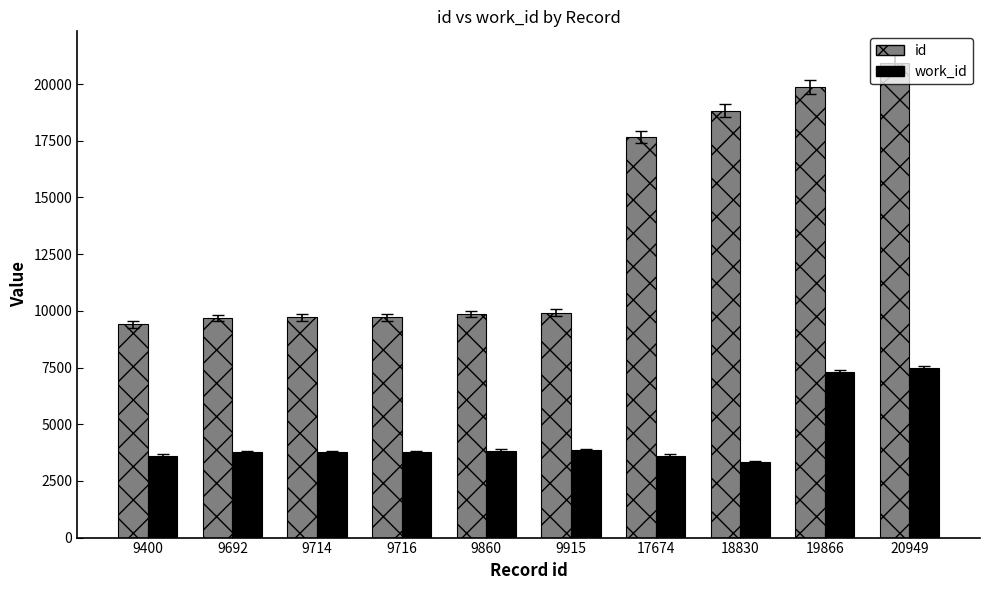

Rank the series by their maximum value, from lowest to highest.

work_id, id